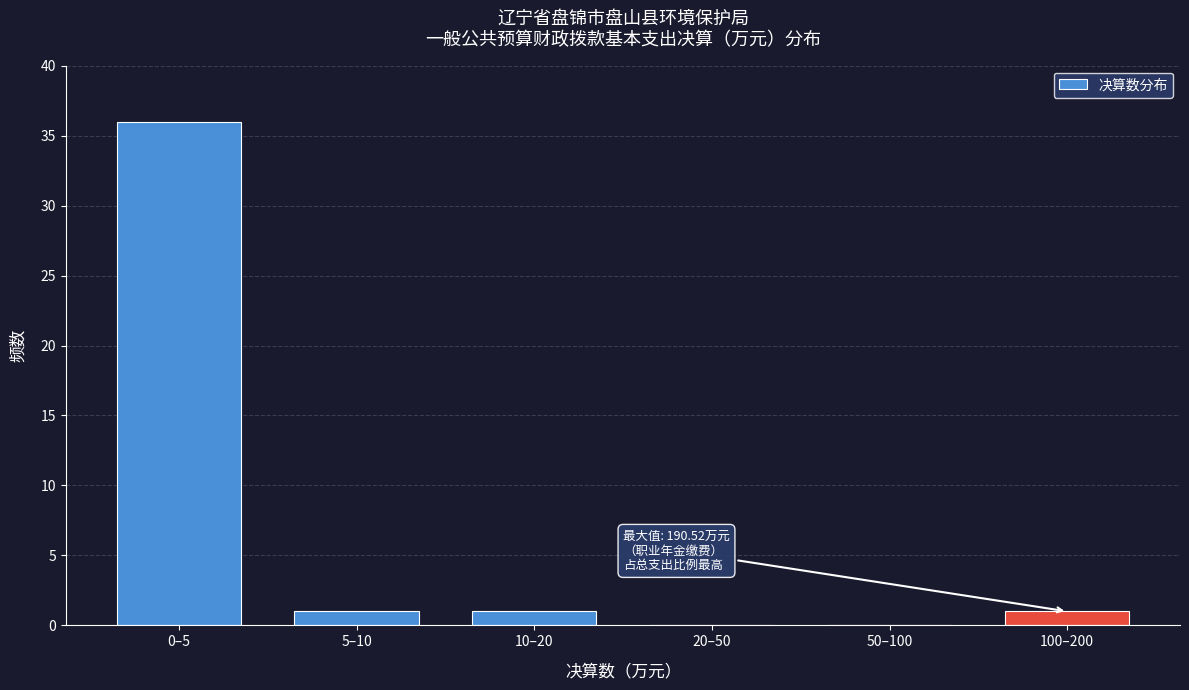

Reading right to left, extract all data points from this chart.

100–200=1	50–100=0	20–50=0	10–20=1	5–10=1	0–5=36